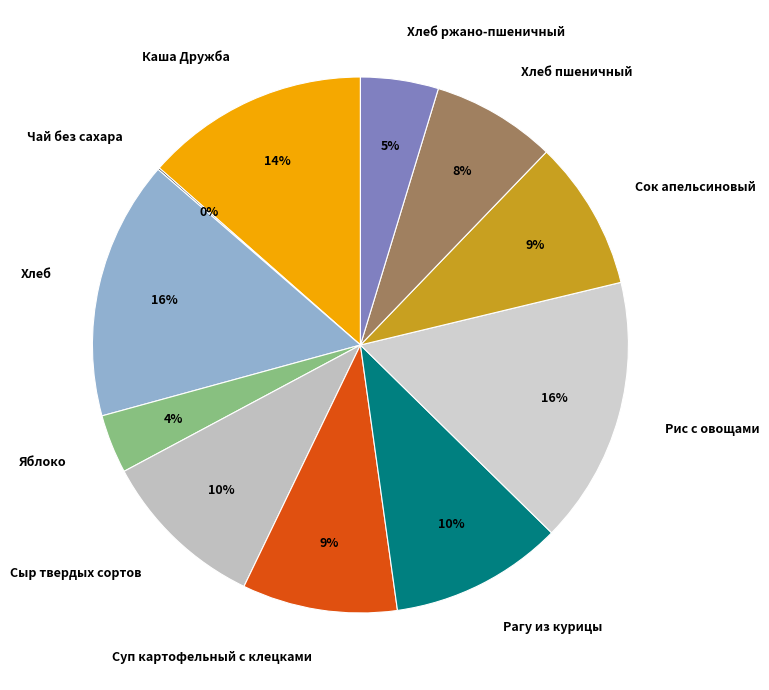

To the nearest percent, what percentage of the pie is Каша Дружба?

14%